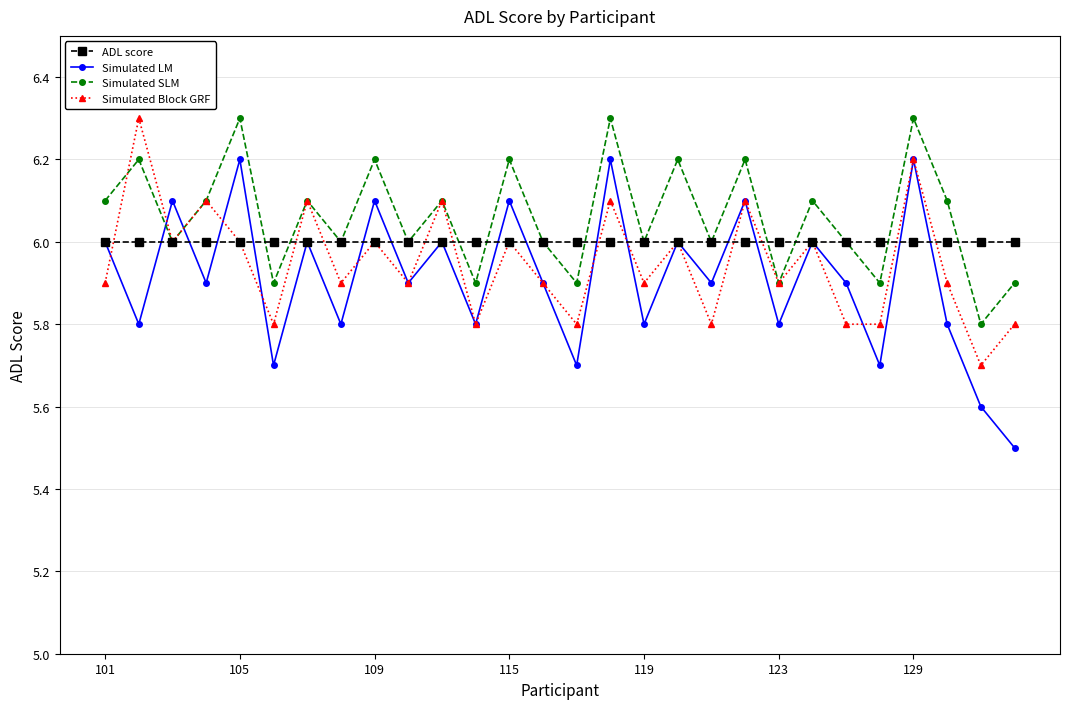

How many interior local peaks does the Simulated LM series have?

11